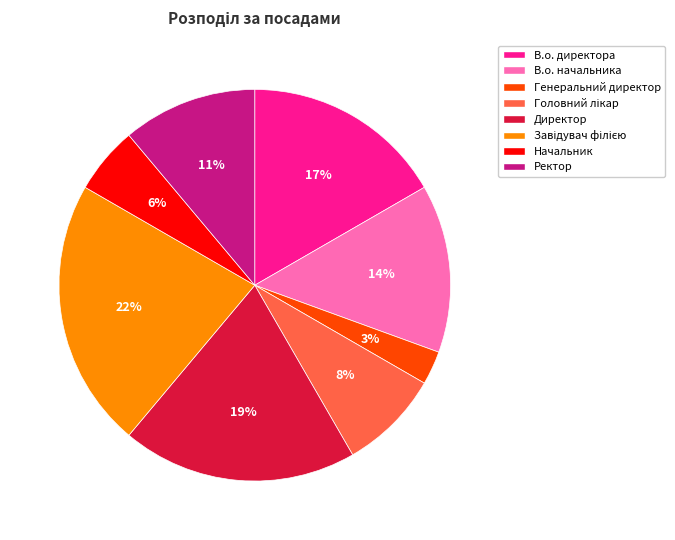

Count the number of slices in the pie.

8